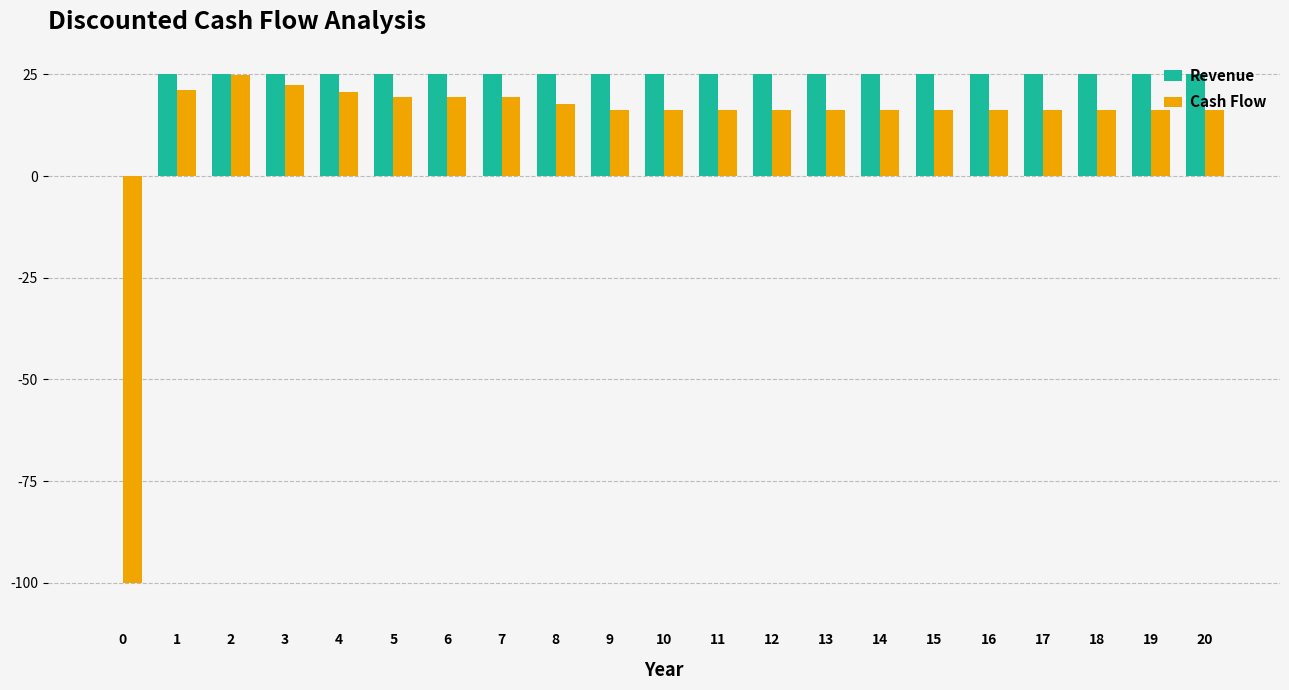

How many positive values does the Revenue series have?

20